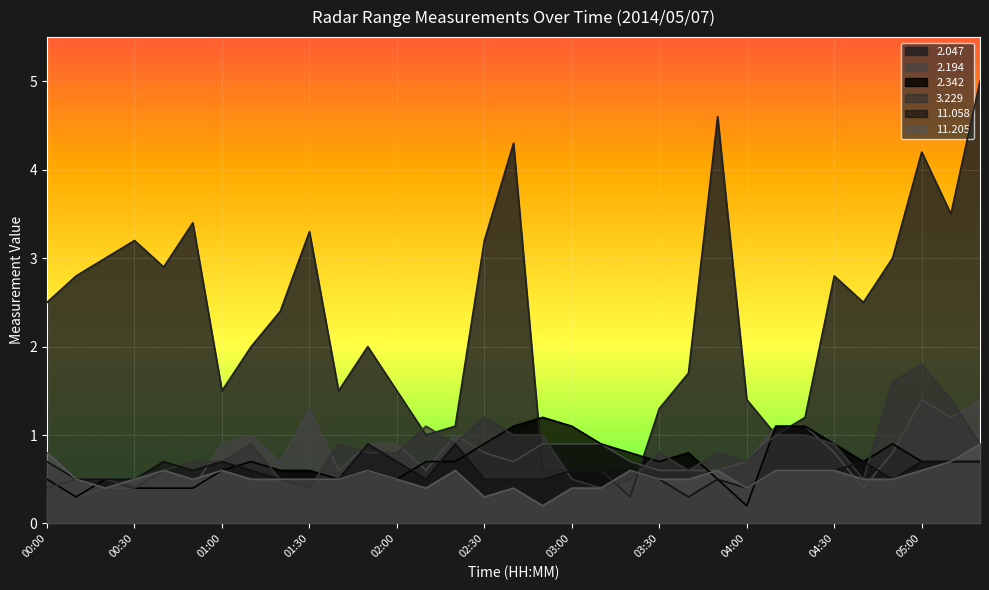

At 04:30, list the series in order from smallest to largest.

 11.058,  11.205,   2.194,   2.342,   3.229,   2.047